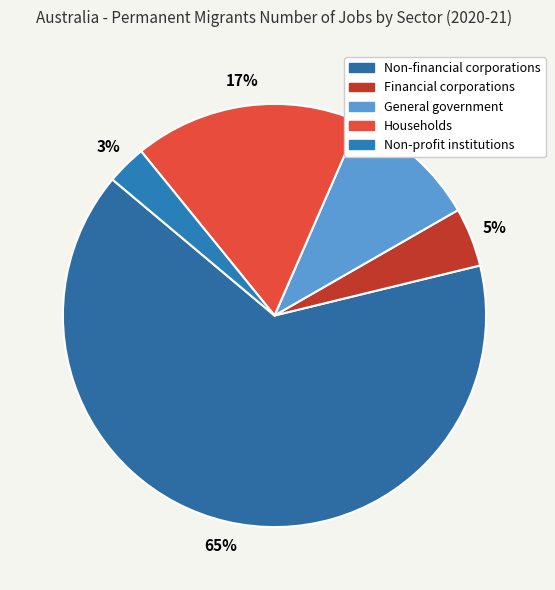

Count the number of slices in the pie.

5